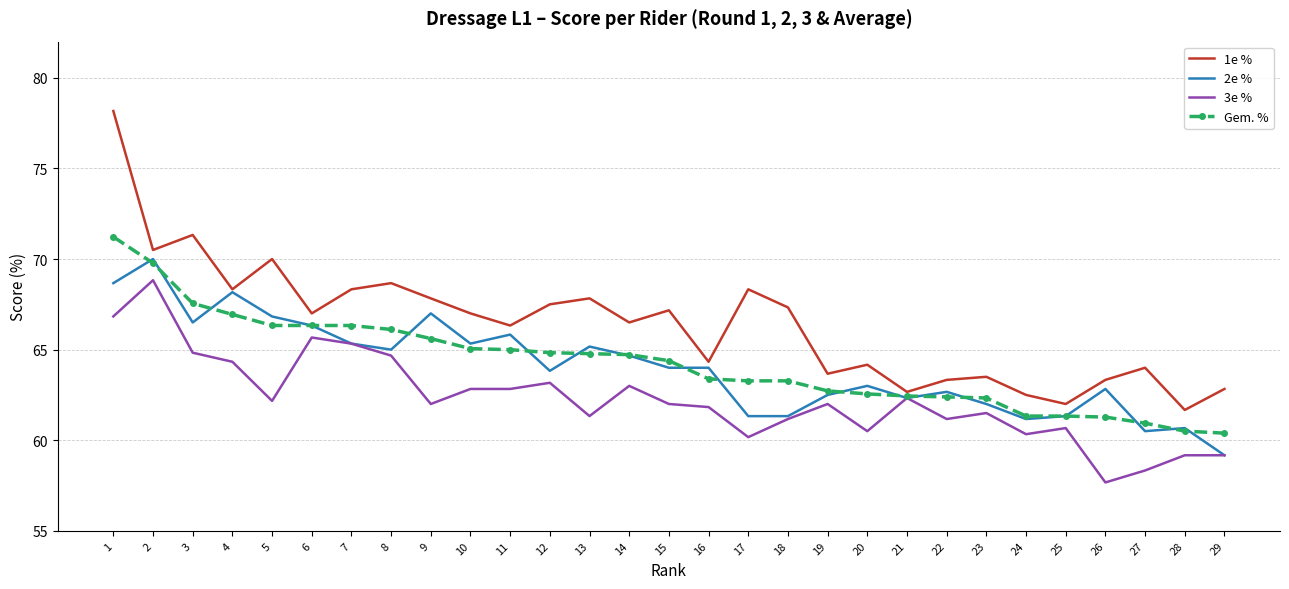

What is the approximate value of 3e % at 4?

64.3